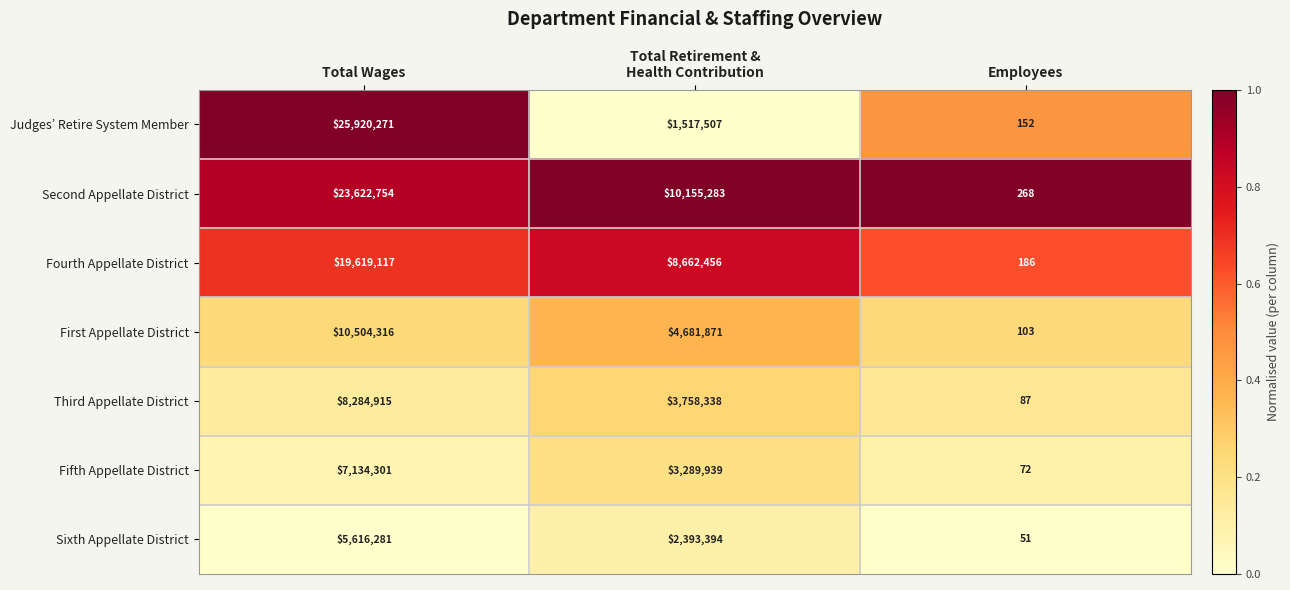

At which category is the sum across all series the highest?

Total Wages